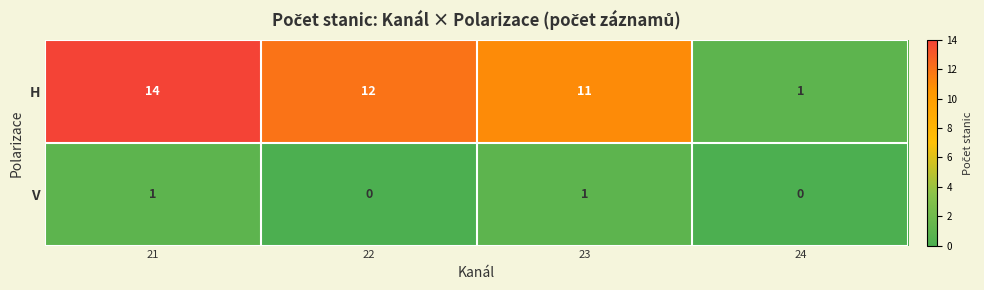

What is the average value of the H series?

10